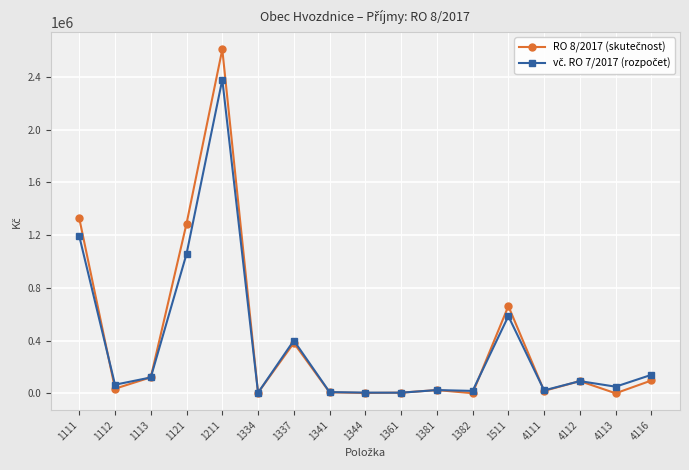

What is the spread (max minus min) of values at 4111?

3774